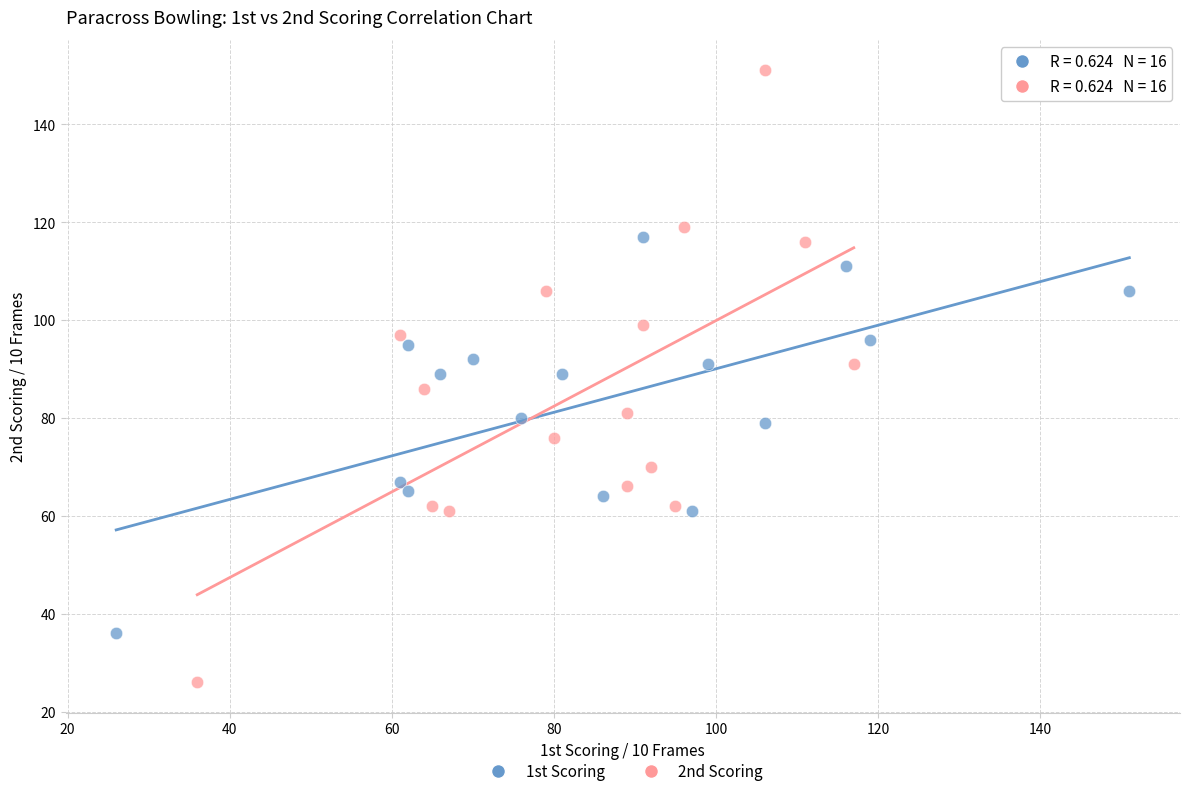

What are all the series names shown in the legend?

1st Scoring, 2nd Scoring